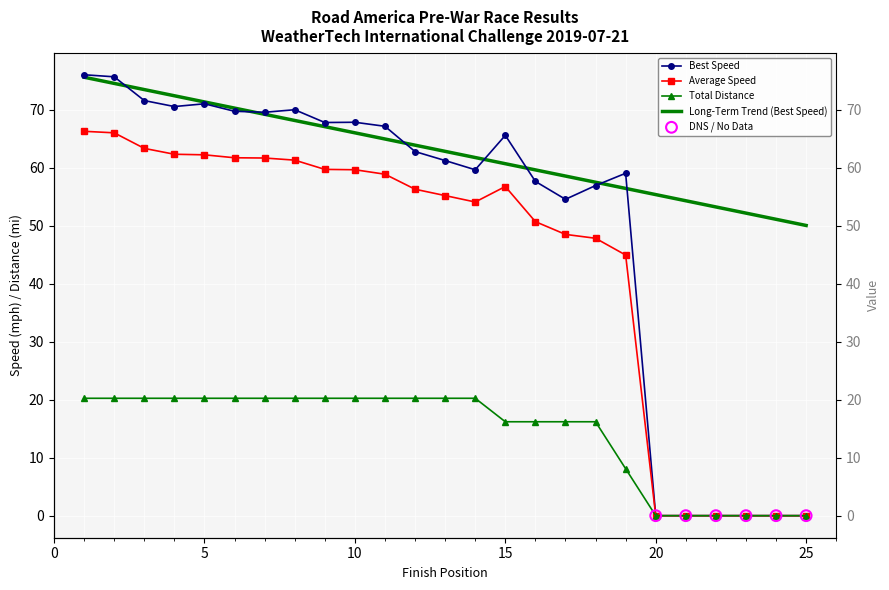

At how many categories does at least one series exceed 21?

19